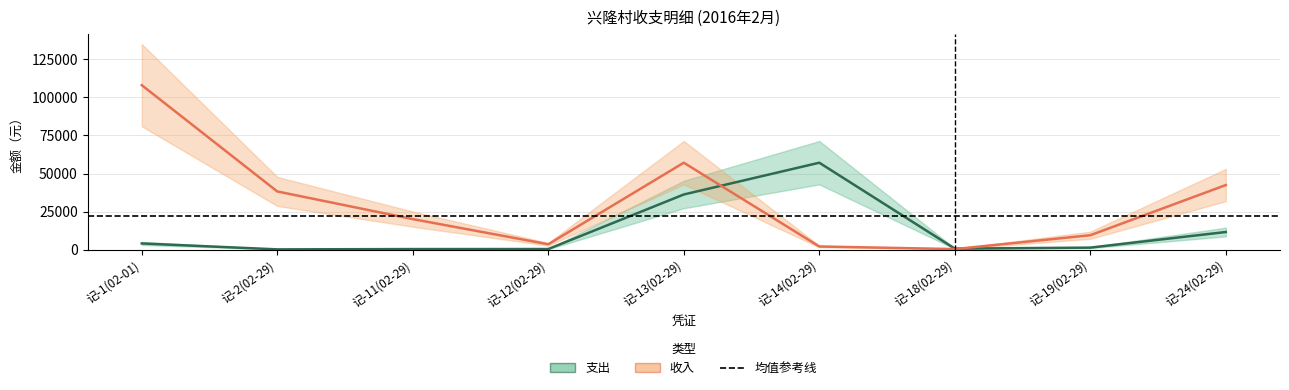

True or false: 收入 has a value of 5112 at 记-12(02-29).

False